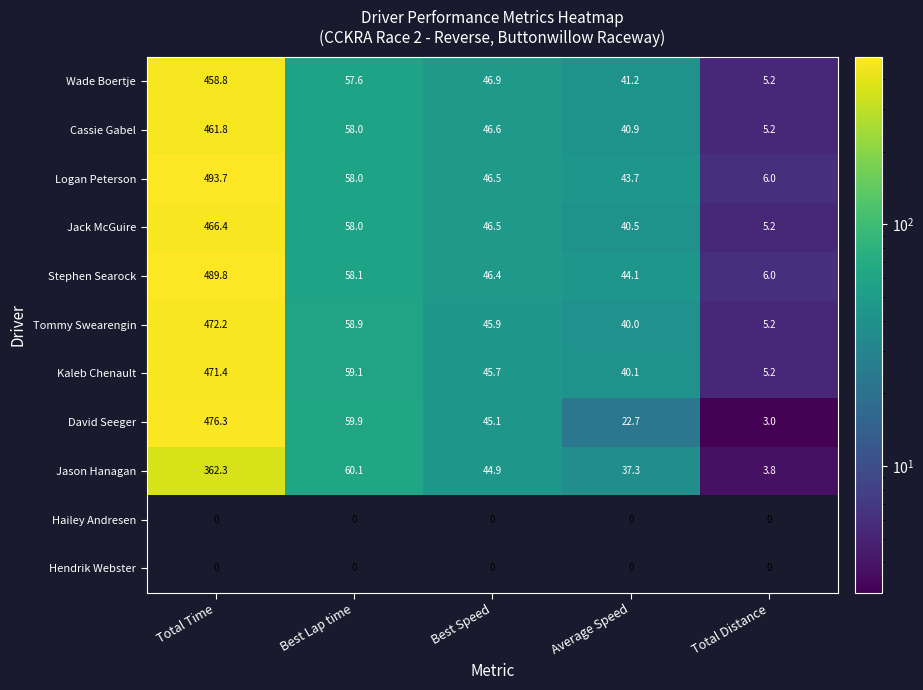

What is the approximate value of Cassie Gabel at Average Speed?

40.9